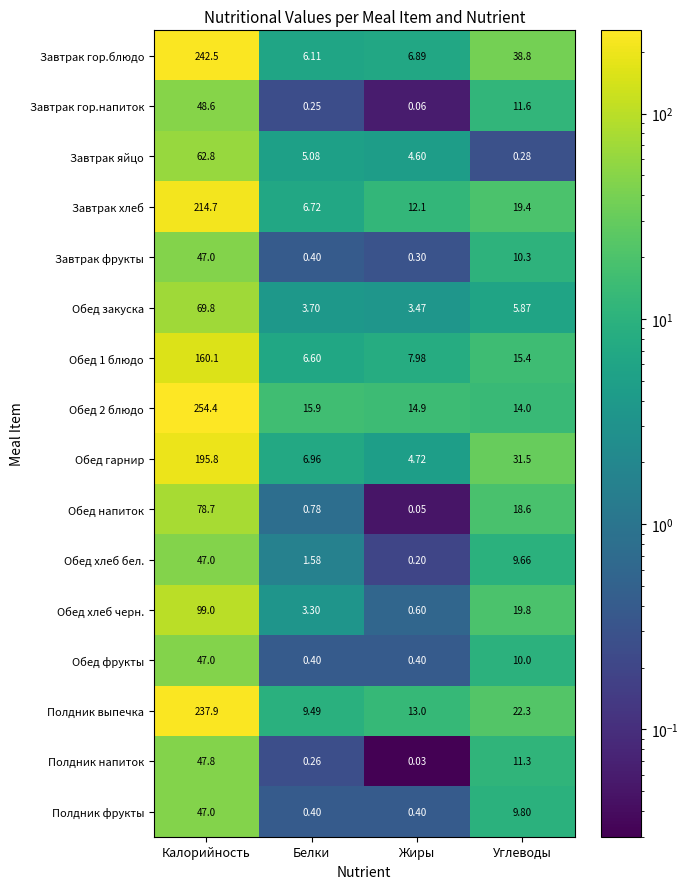

Which category has the highest value across all series?

Калорийность